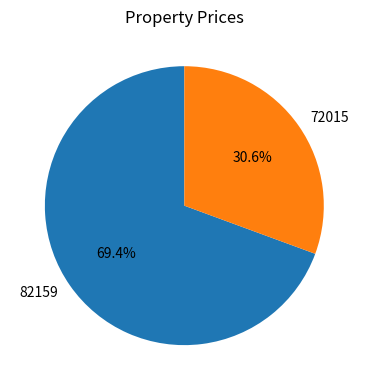

Which slice represents more than half of the pie?

82159